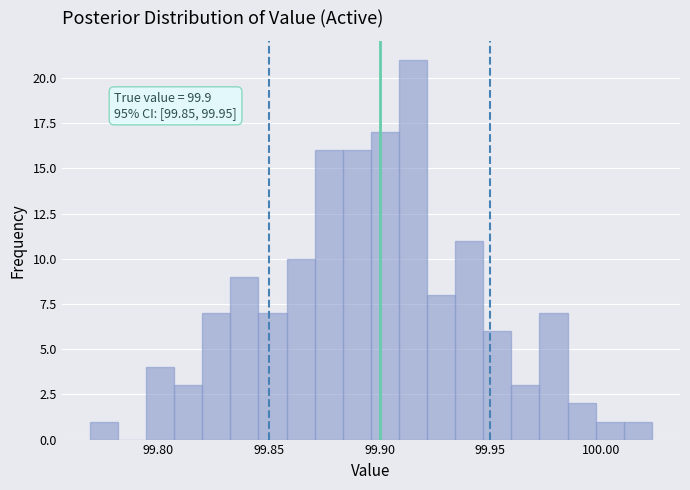

Read against the x-axis, roughly where is the centre of the tallest bar?

99.915